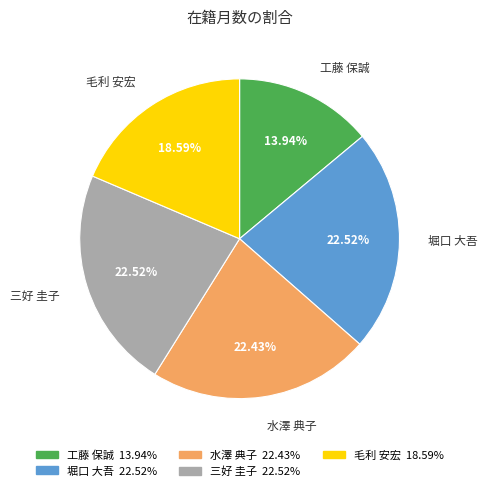

Which slice is the smallest?

工藤 保誠